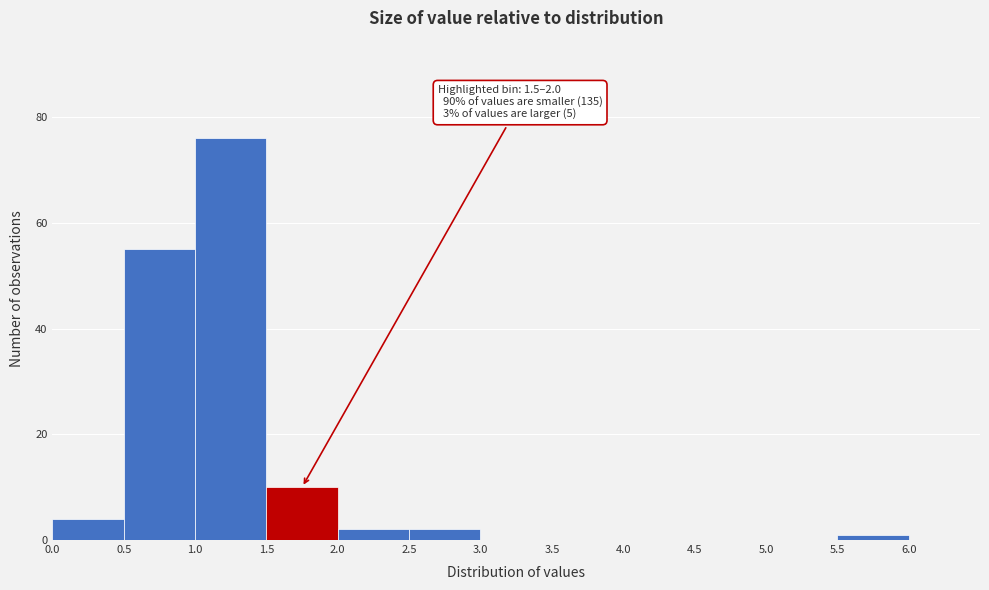

Over which range of the x-axis is the bar tallest?

1.0 to 1.5